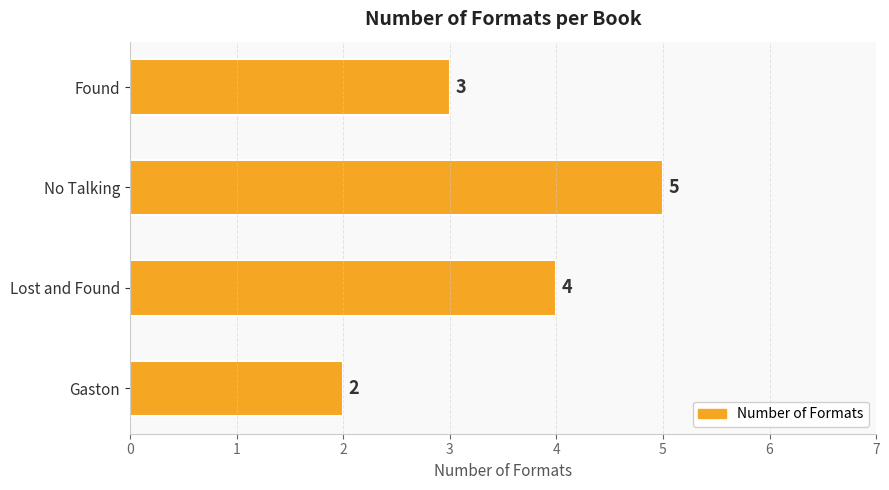

How many values are between 3 and 5?

3